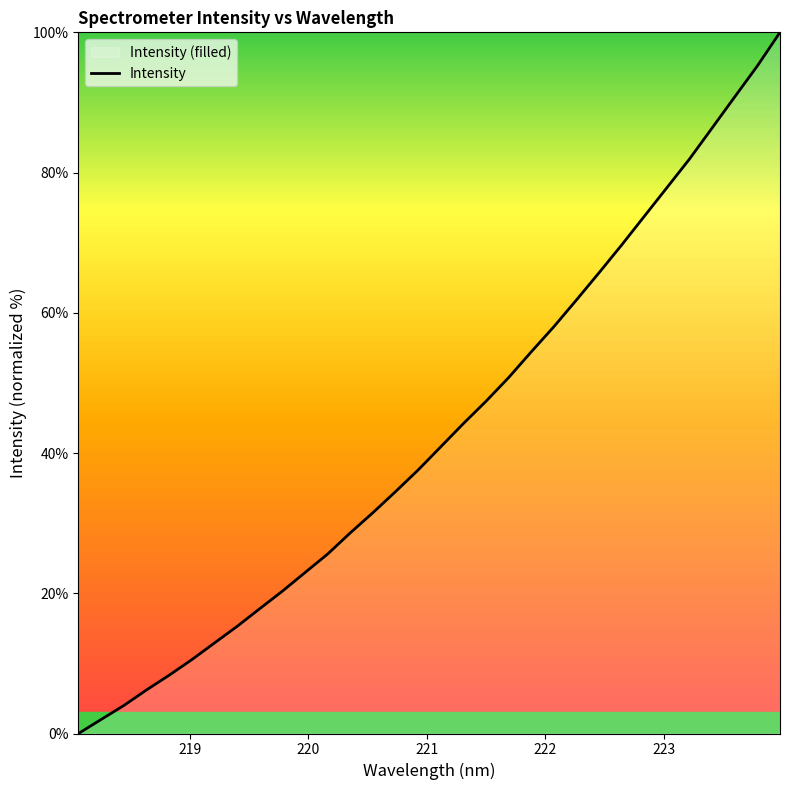

What is the difference between the maximum and minimum values?

100.0